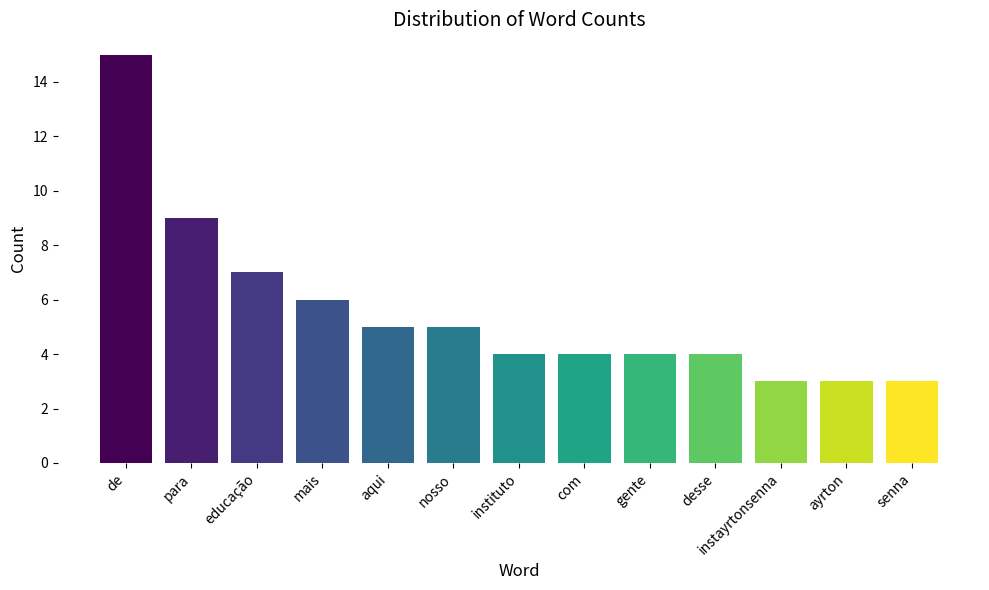

What is the minimum value shown in the chart?

3